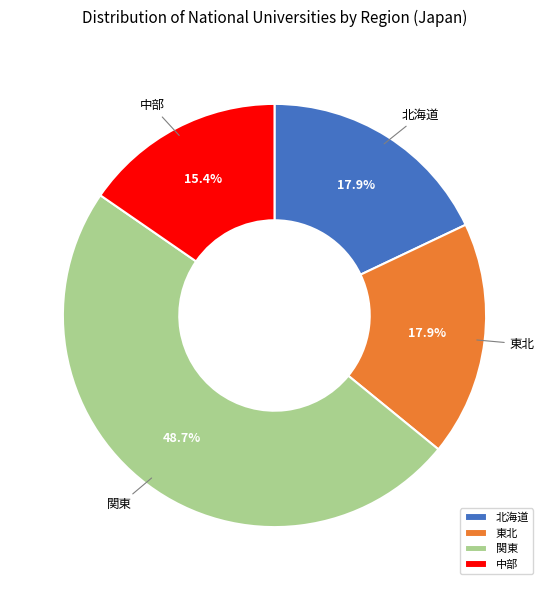

To the nearest percent, what is the average slice percentage?

25%